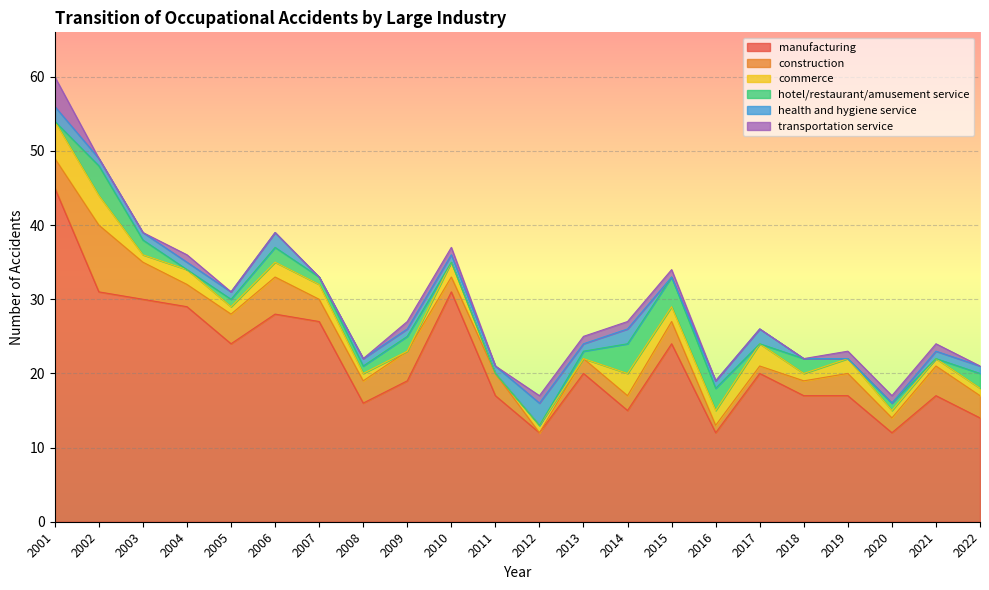

At which category is the sum across all series the highest?

2001